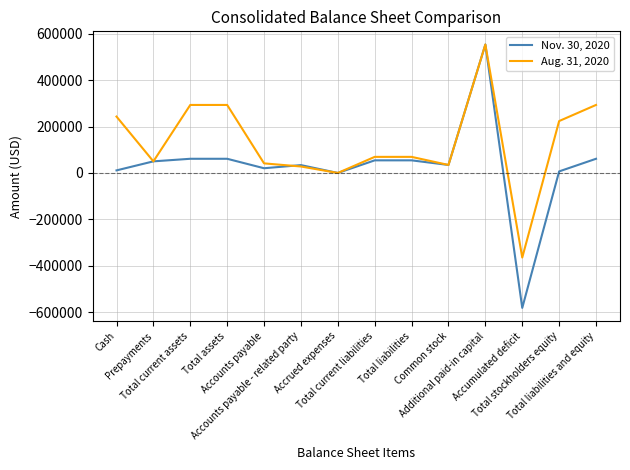

Does the chart have visible grid lines?

Yes